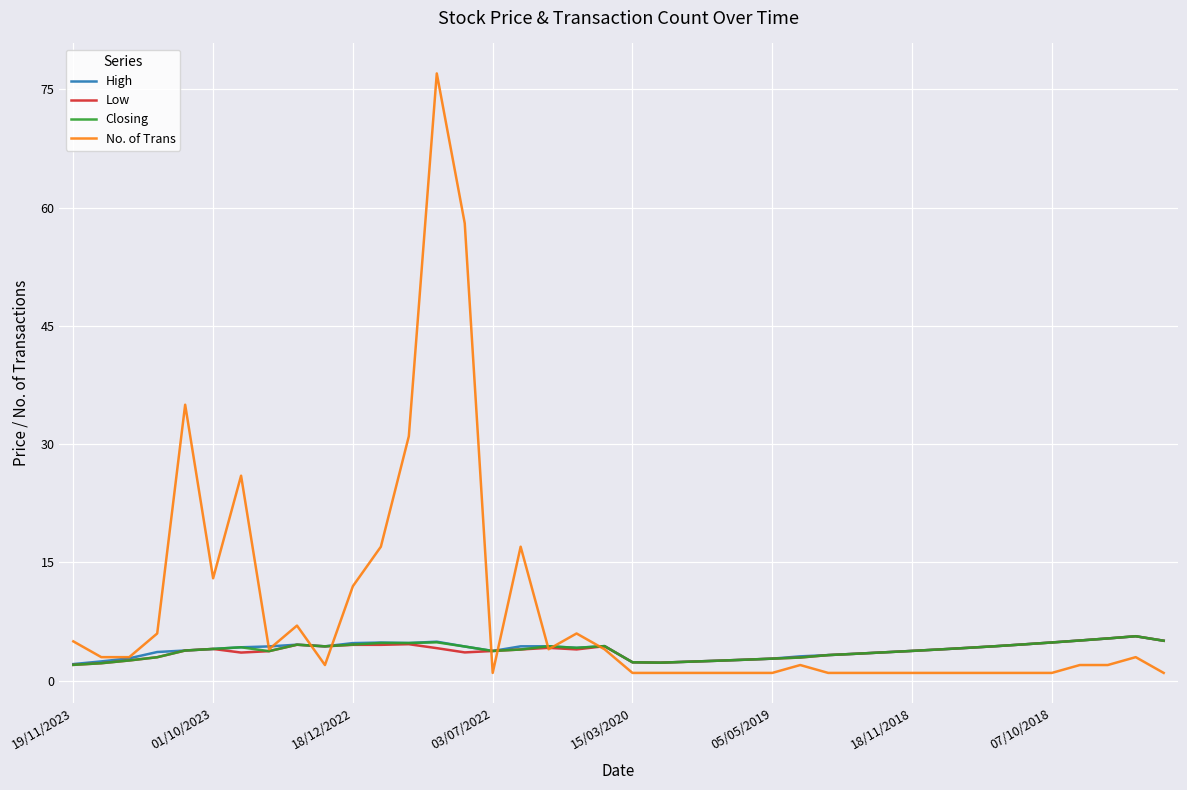

What is the highest value of the No. of Trans series?

77.0